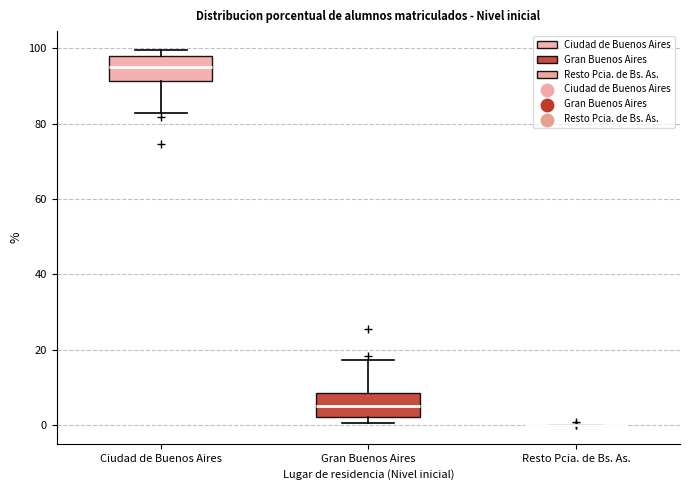

Reading left to right, transcribe this box plot: for each box, give where its median line is, the range the box spans, and where its two whiskers end, as read against the y-axis. The values are not printed on the chart, so give them approximately, as read against the axis.

Ciudad de Buenos Aires: median 94, box 92 to 98, whiskers 82 to 100
Gran Buenos Aires: median 6, box 2 to 8, whiskers 0 to 18
Resto Pcia. de Bs. As.: box collapsed to a line at 0, whiskers 0 to 0